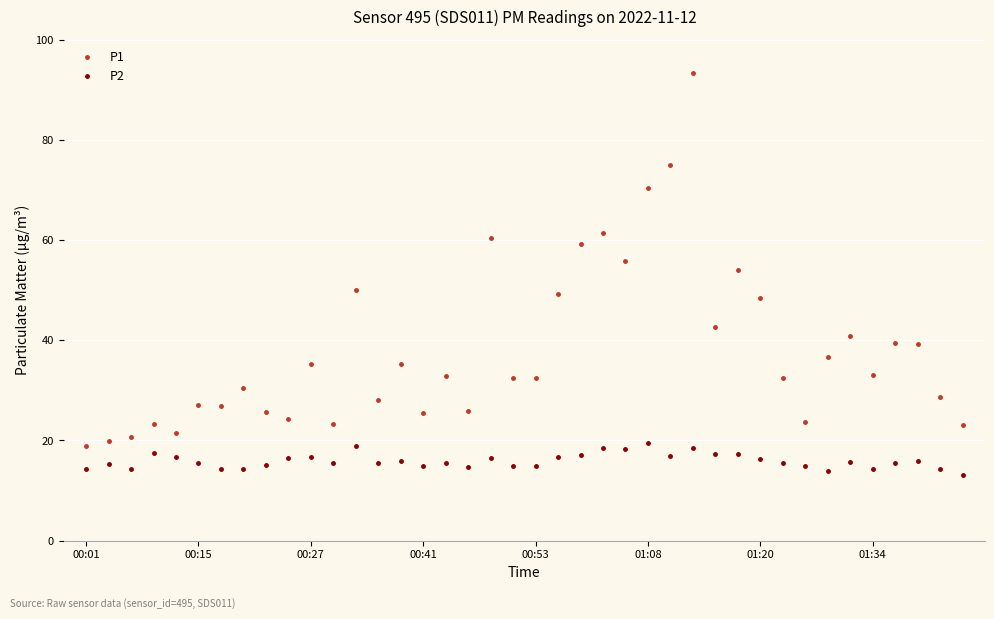

True or false: P1 and P2 cross at least once.

False